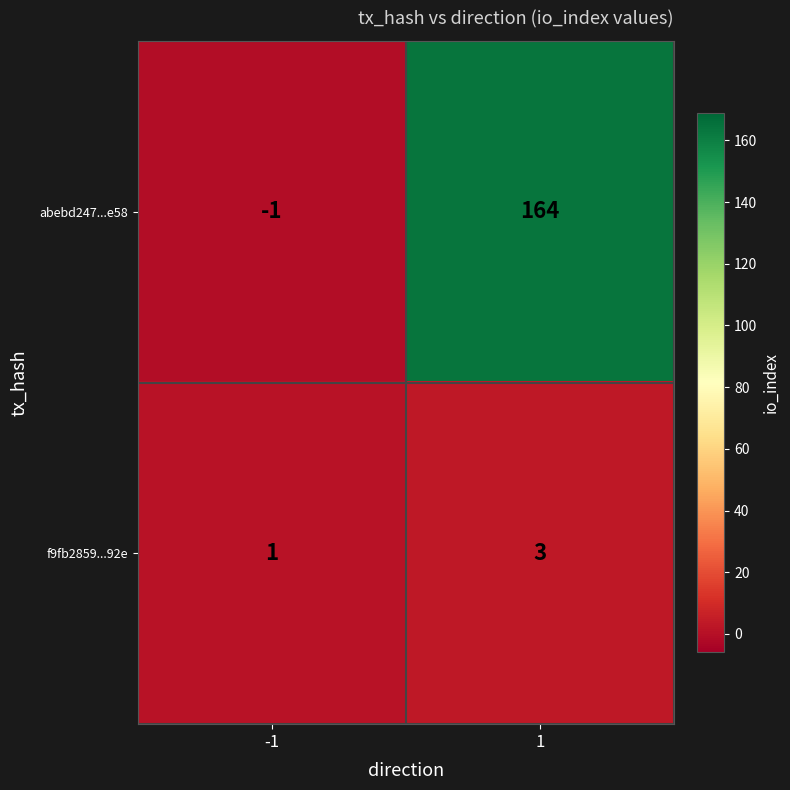

Is it true that f9fb2859...92e equals 1 at -1?

True